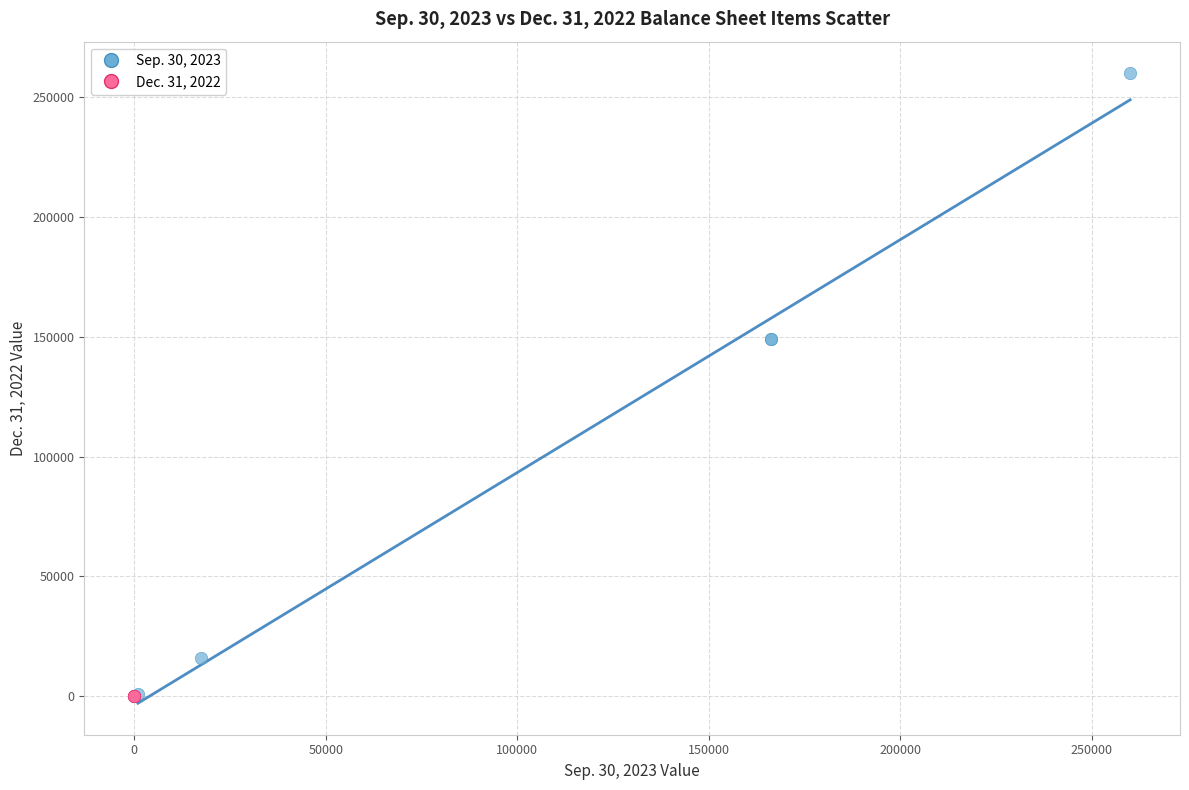

Which series contains the highest Y value?

Sep. 30, 2023